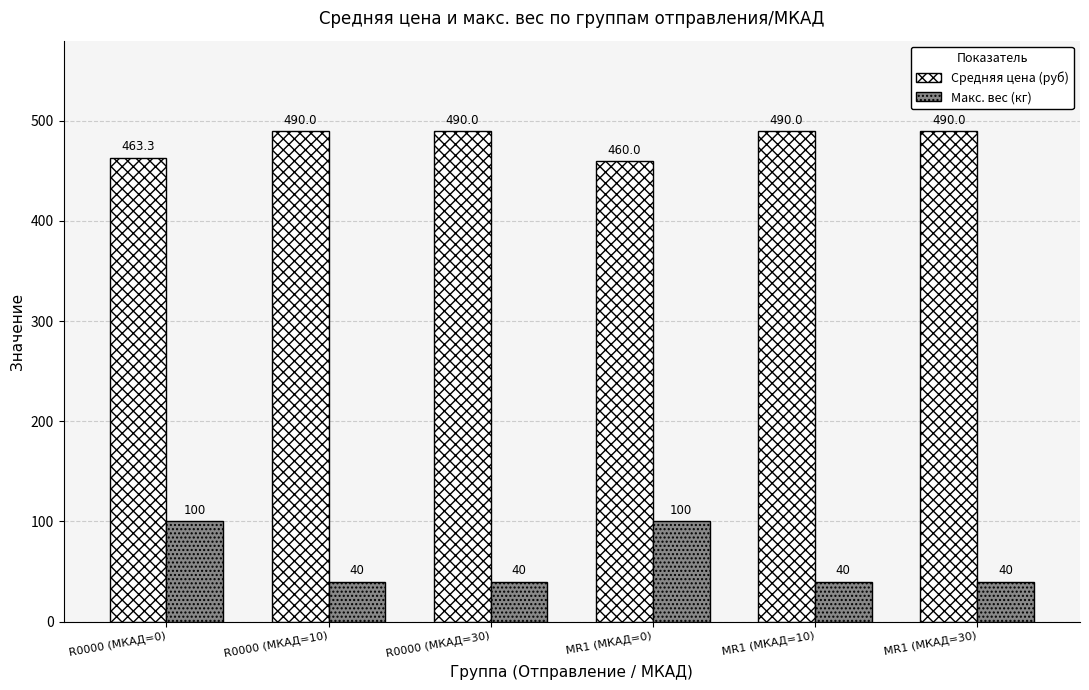

What is the label of the 4th bar from the left?

MR1 (МКАД=0)